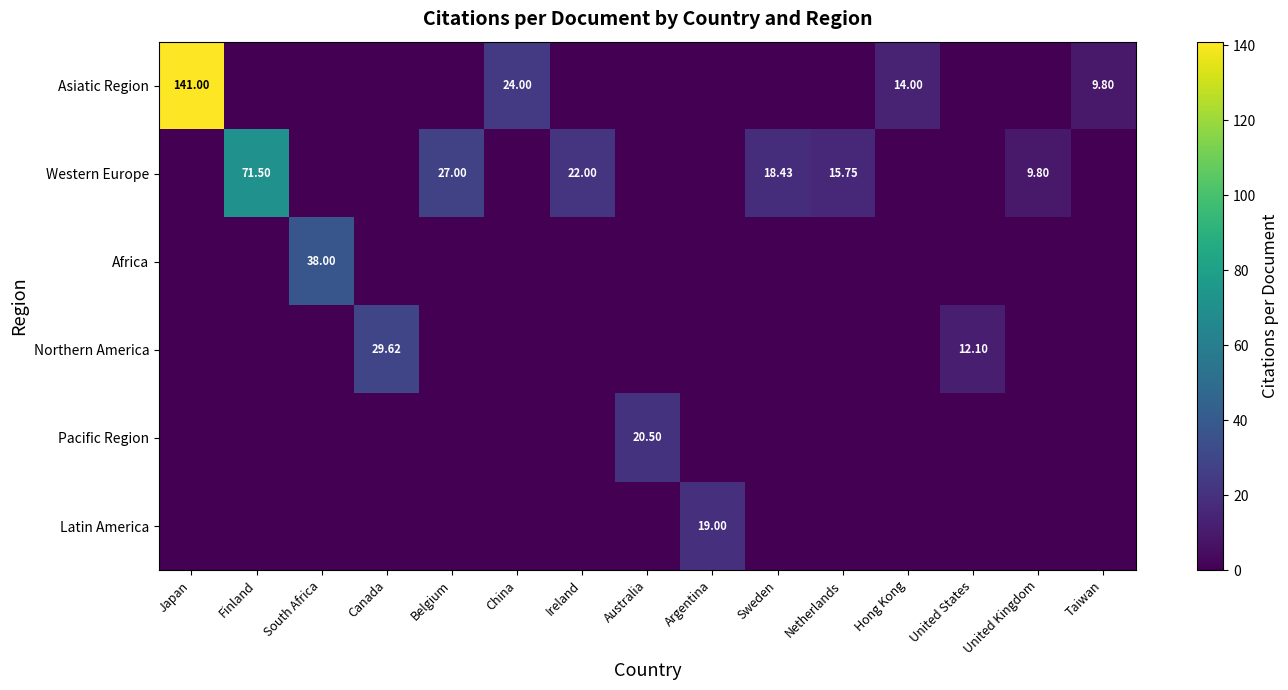

How many distinct data groups are displayed?

6